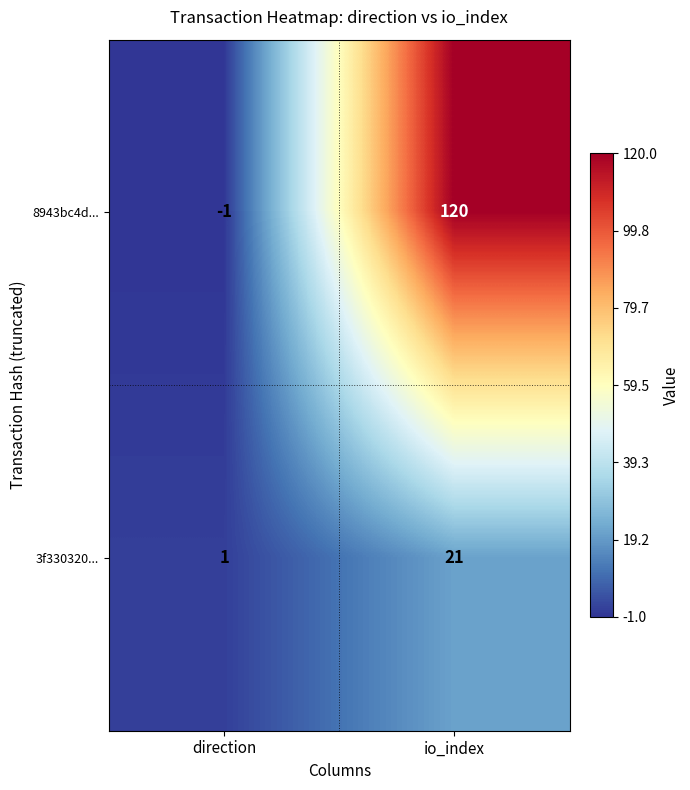

What is the average value of the 3f330320... series?

11